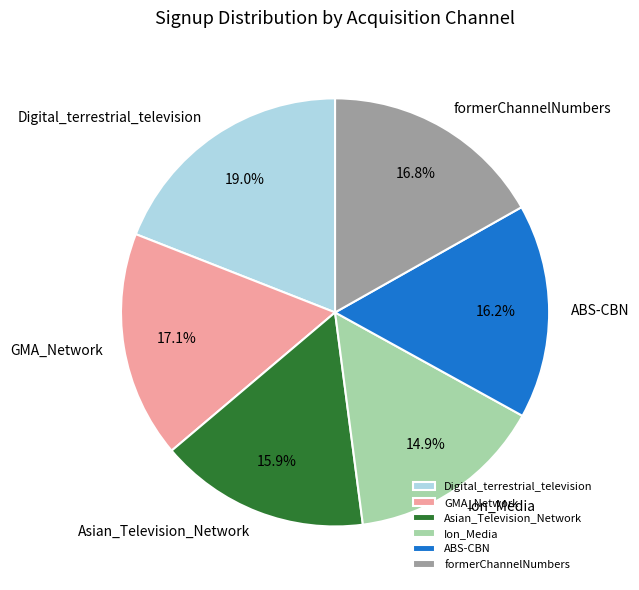

Does GMA_Network account for over 50% of the chart?

No